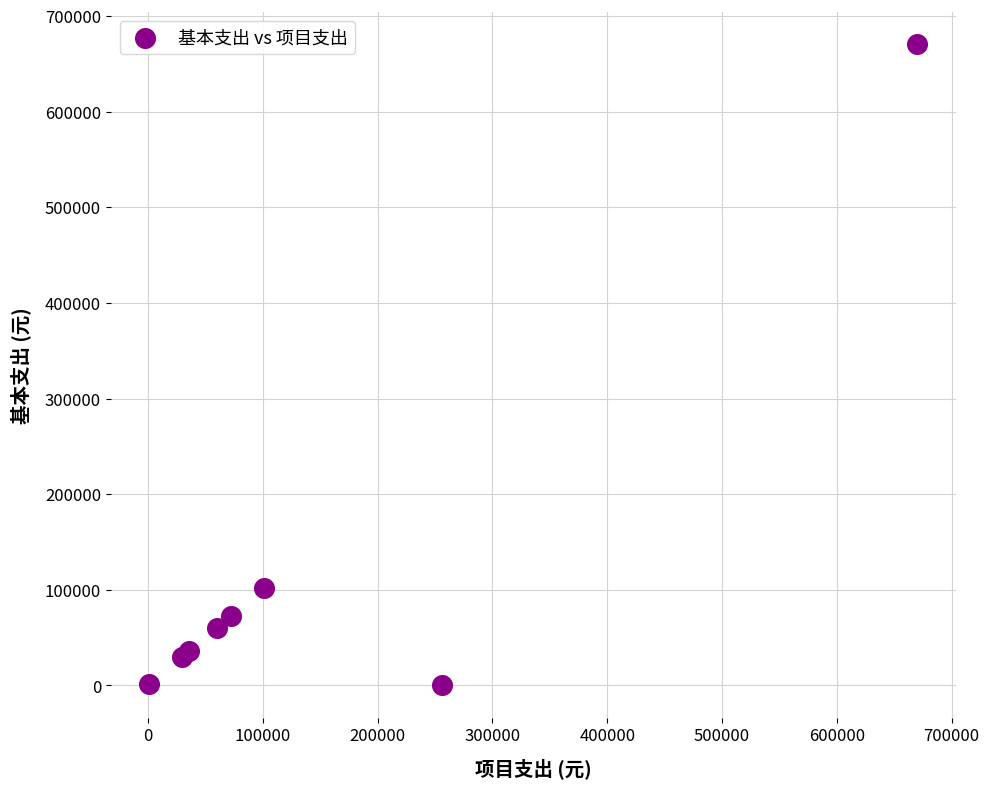

What Y value in the scatter plot is closest to 335107?

101480.0